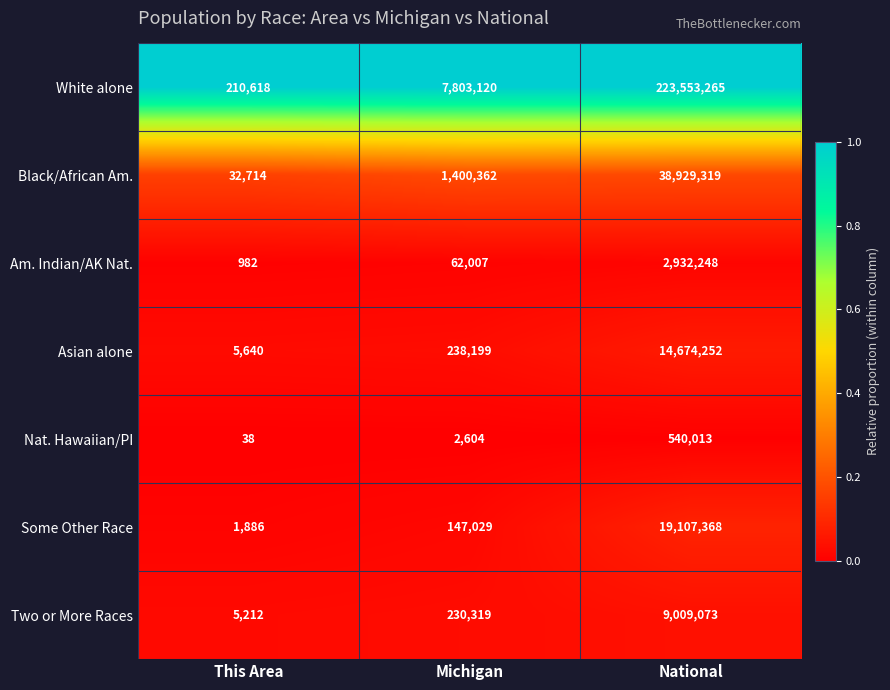

True or false: Black/African Am. has a value of 23145976 at National.

False